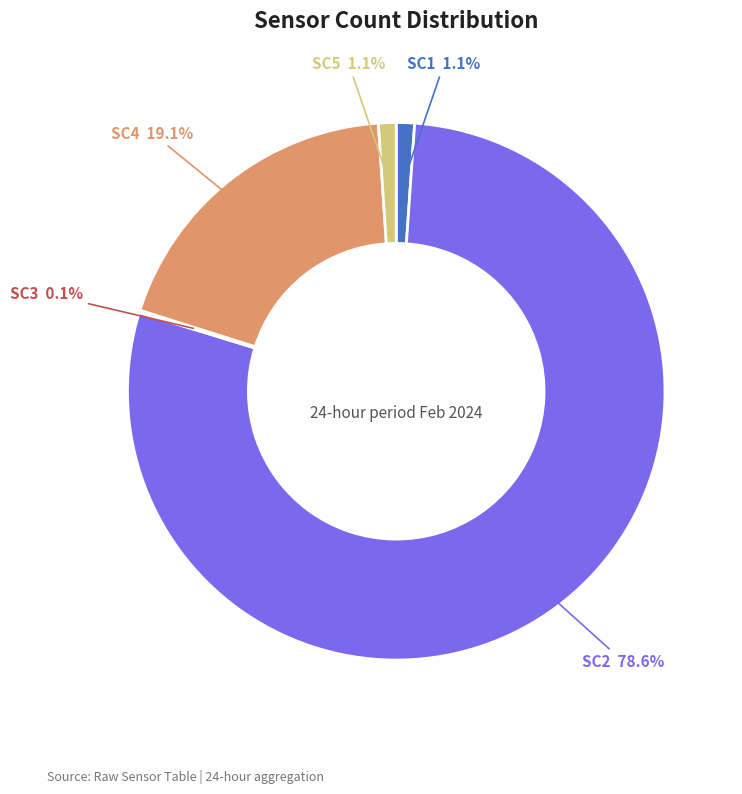

To the nearest percent, what is the average slice percentage?

20%